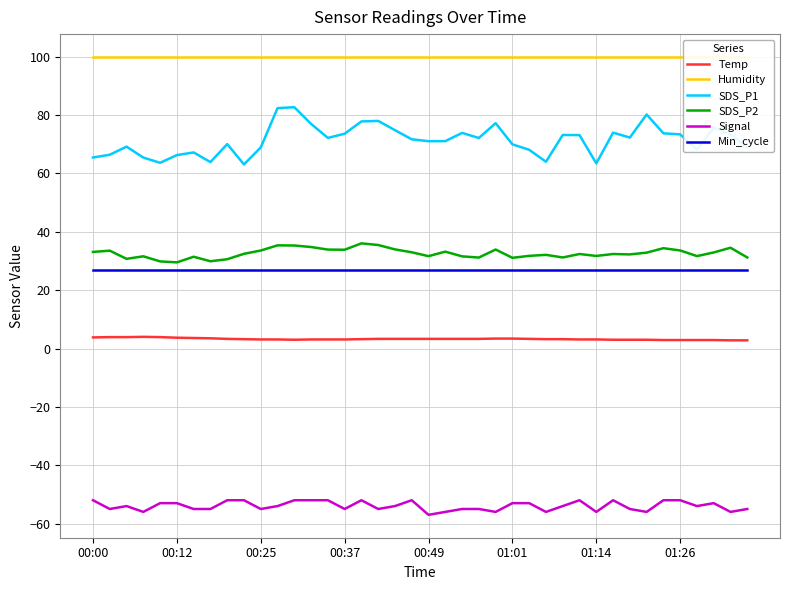

What is the value of the Humidity point at the 13th from the left?

99.9